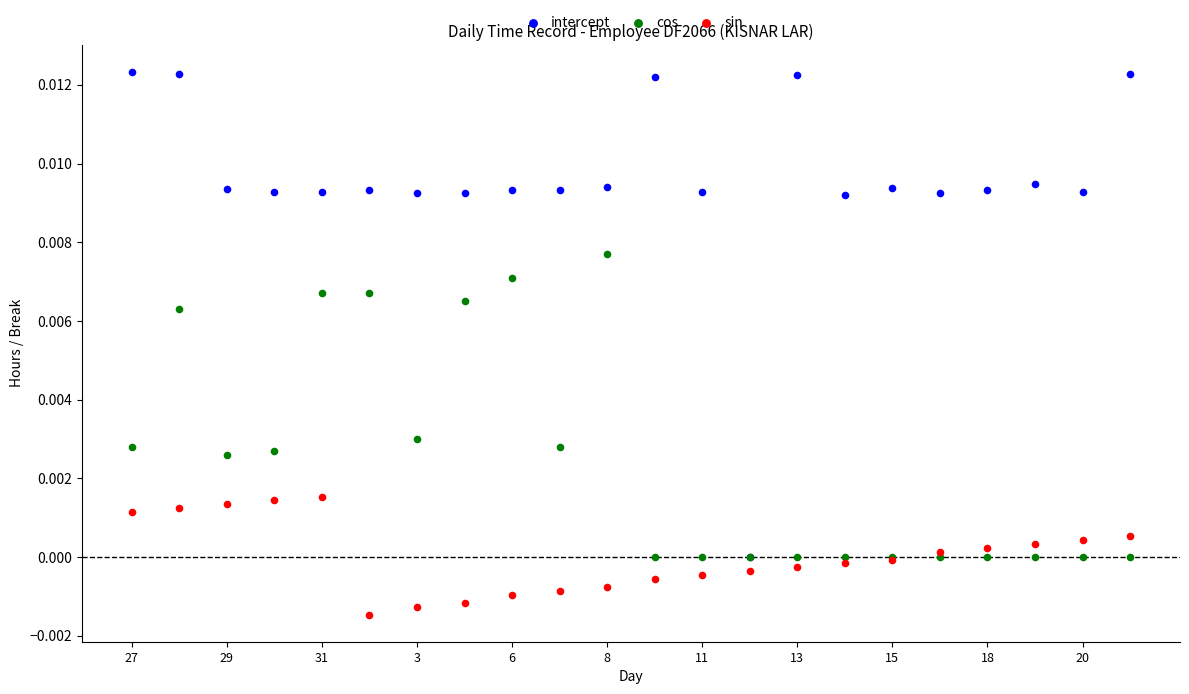

What are all the series names shown in the legend?

intercept, cos, sin